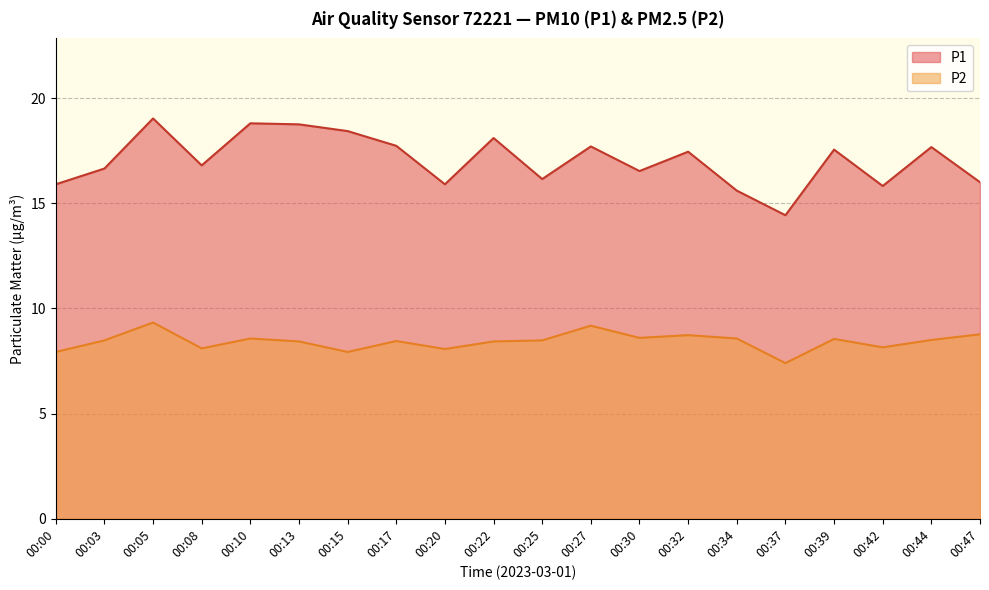

Reading left to right, transcribe all the data shown in this chart.

P1: 15.9	16.6	19.0	16.8	18.8	18.8	18.4	17.7	15.9	18.1	16.1	17.7	16.5	17.4	15.6	14.4	17.6	15.8	17.7	16.0
P2: 7.9	8.5	9.3	8.1	8.6	8.4	7.9	8.4	8.1	8.4	8.5	9.2	8.6	8.7	8.6	7.4	8.6	8.2	8.5	8.8